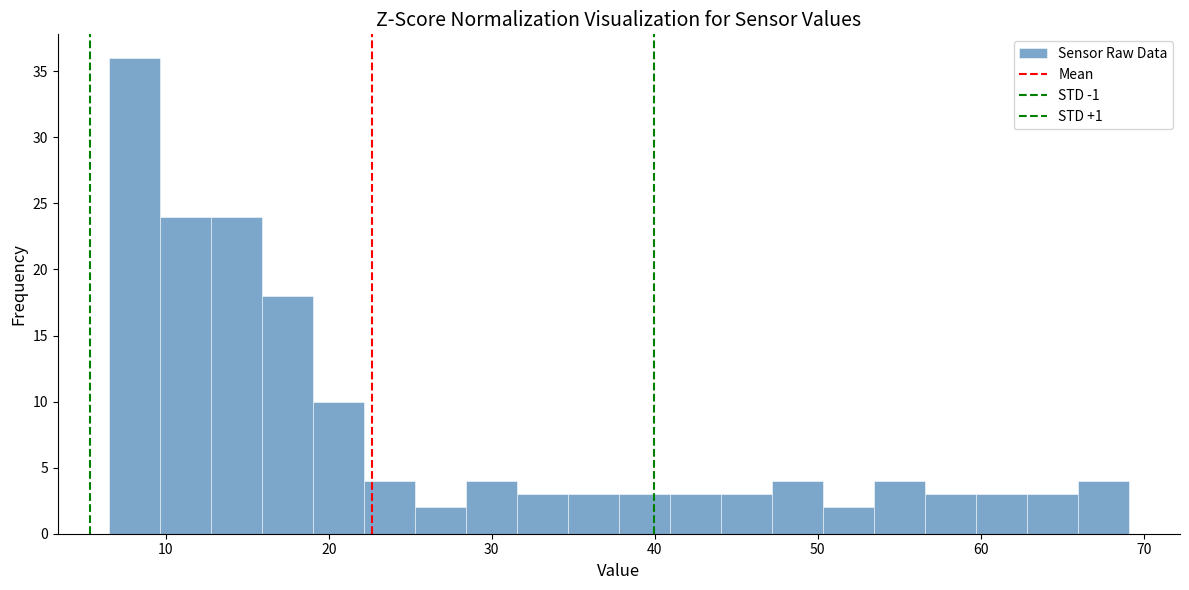

Around what value on the x-axis is the tallest bar? Give the approximate position of its centre, as read against the axis.

8